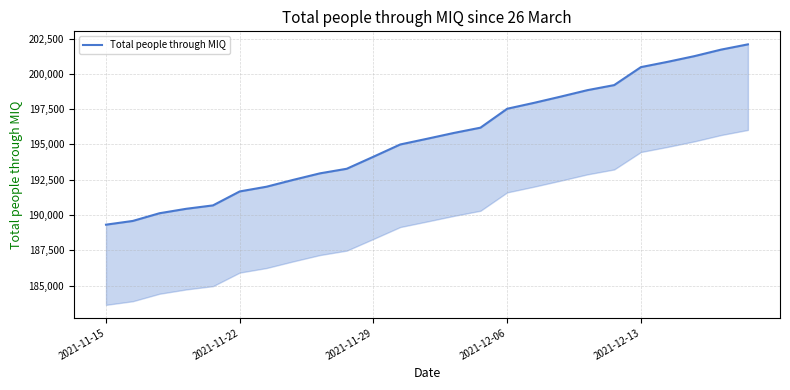

What is the average value?

195493